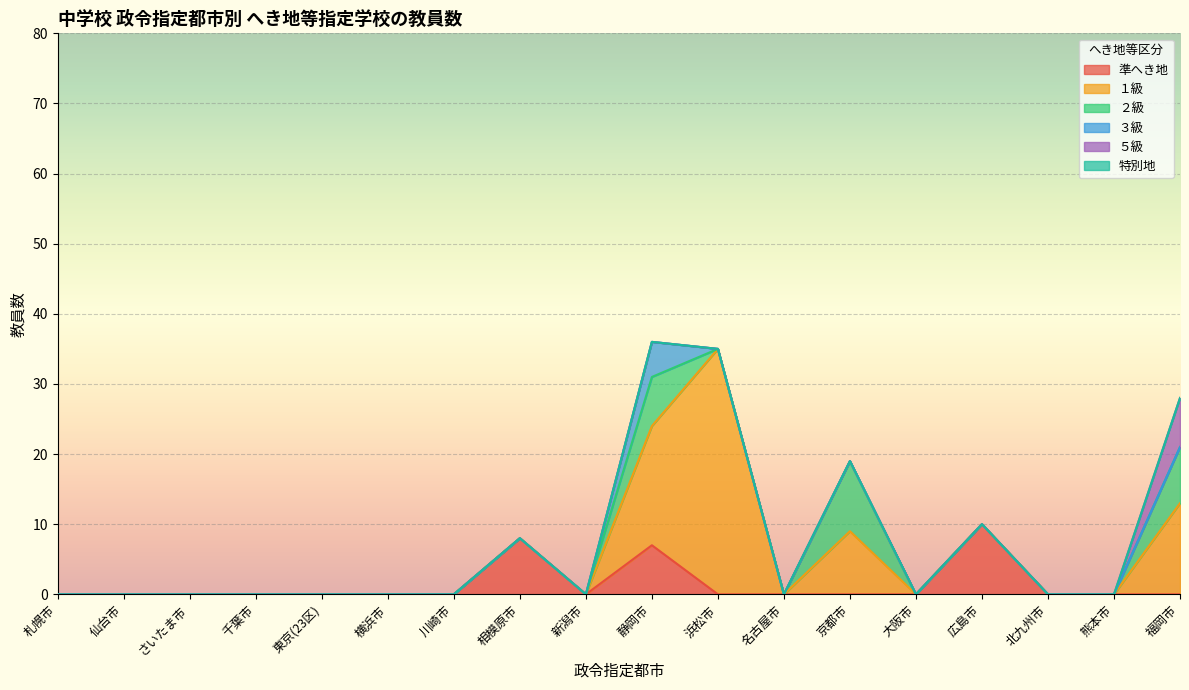

True or false: 準へき地 and ５級 cross at least once.

False